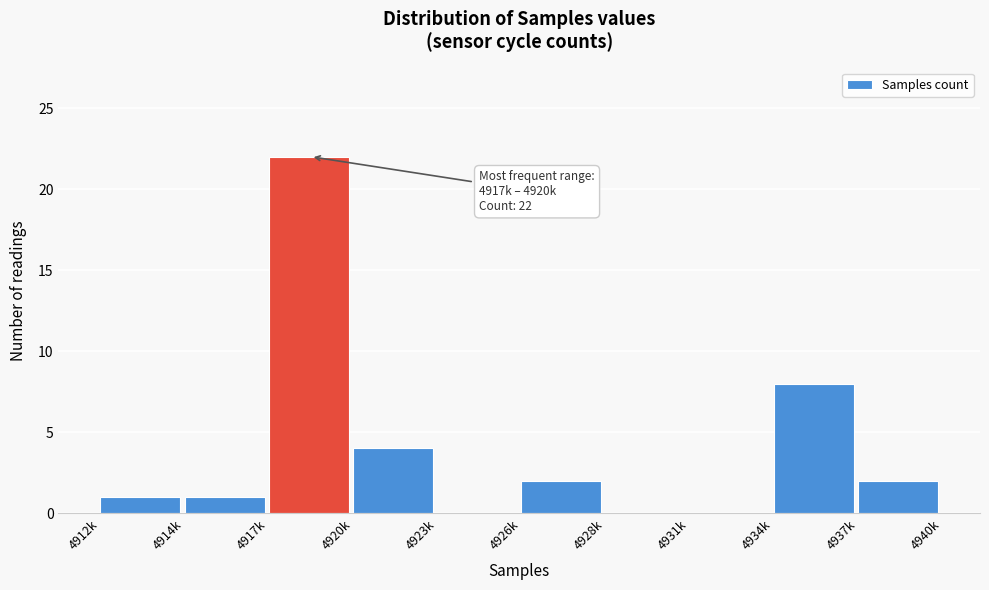

Reading left to right, transcribe all the data shown in this chart.

4912k=1	4914k=1	4917k=22	4920k=4	4923k=0	4926k=2	4928k=0	4931k=0	4934k=8	4937k=2